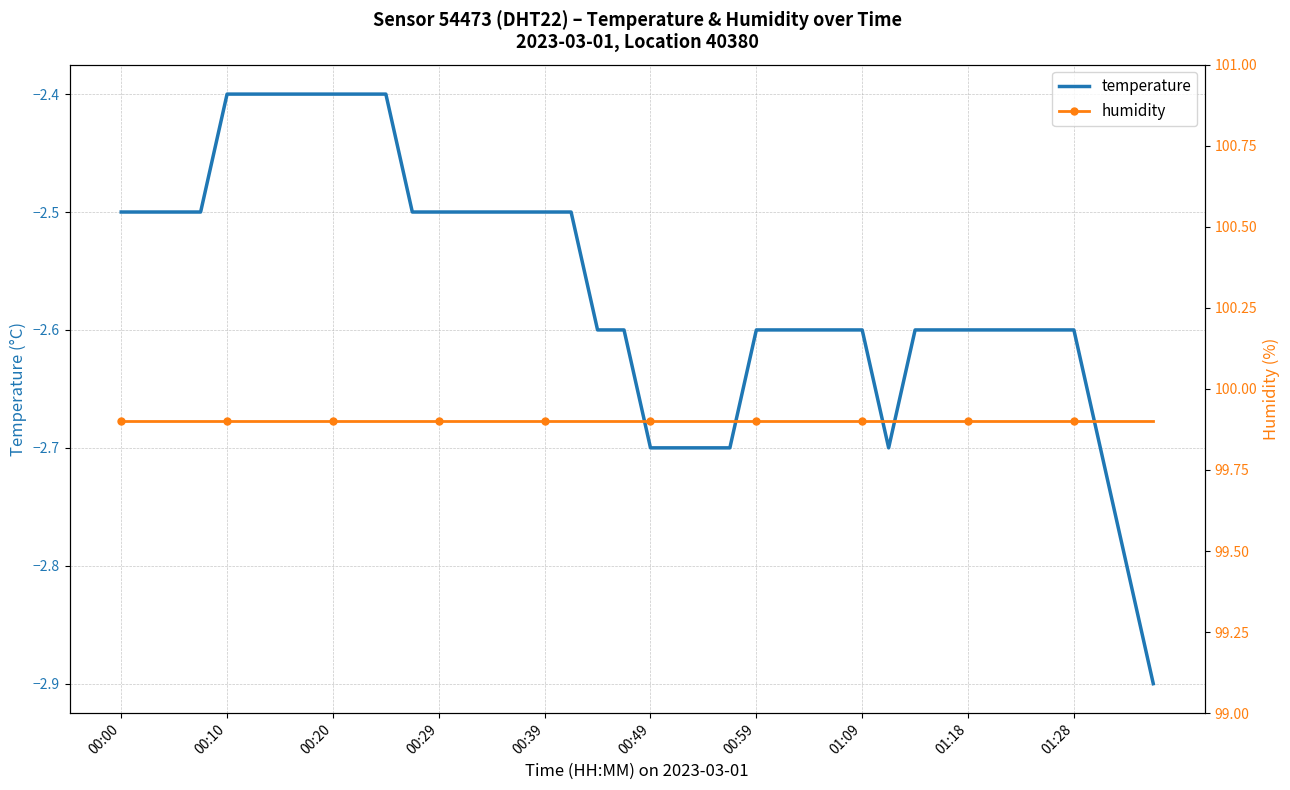

Which series has the largest range (max minus min)?

temperature